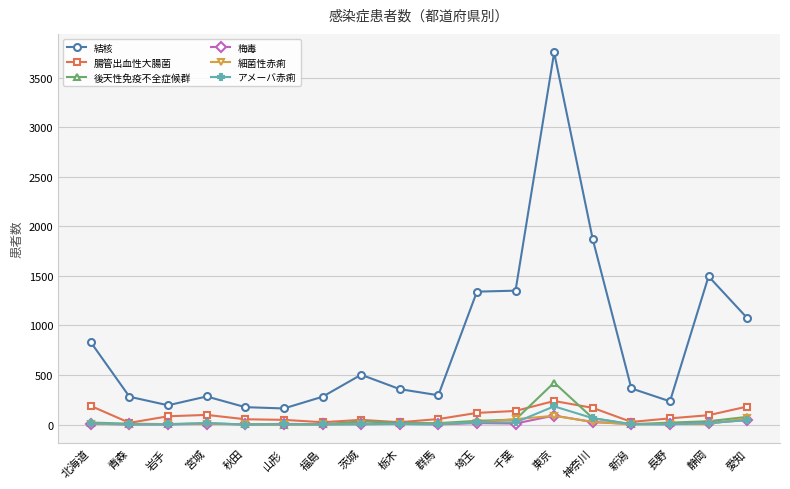

True or false: 梅毒 has more than 0 interior local peaks.

True